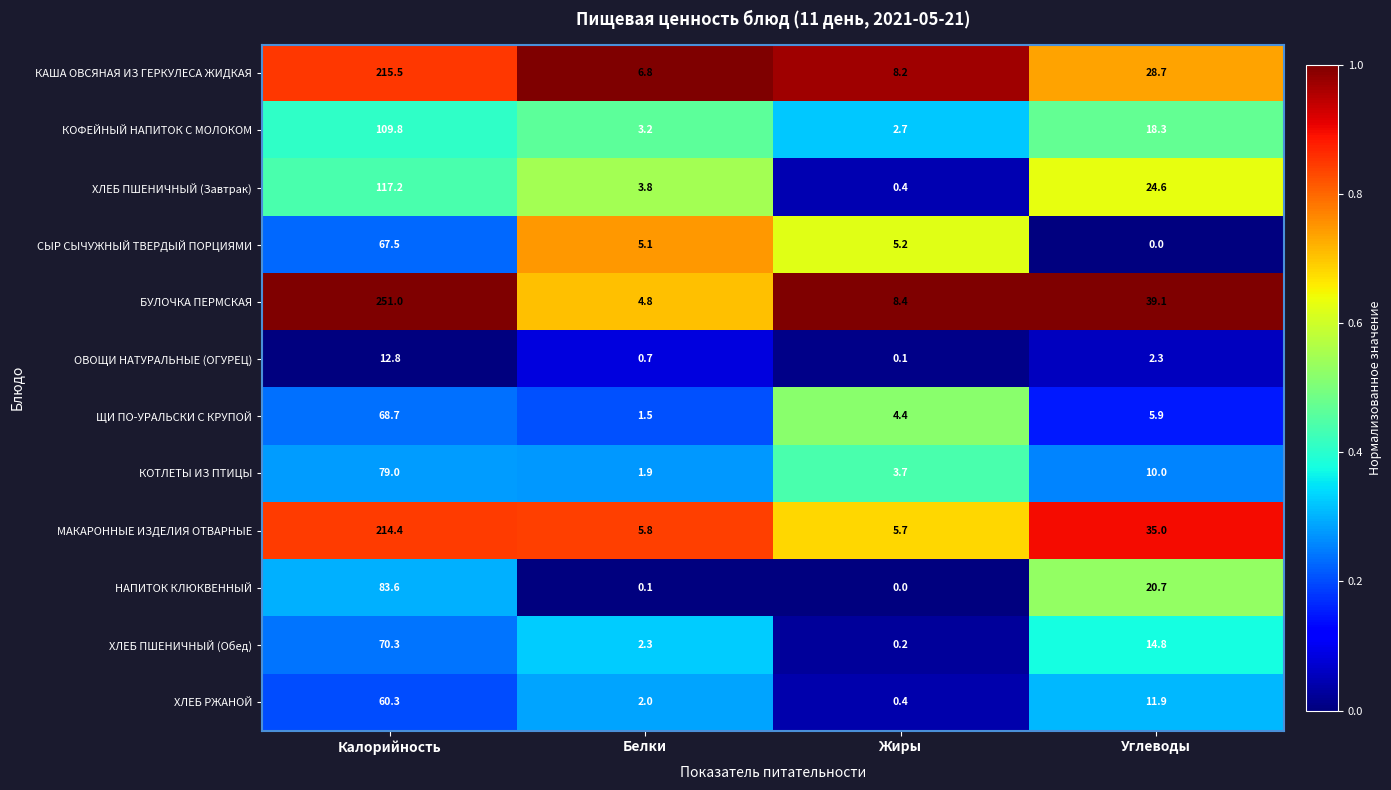

Between Калорийность and Жиры, which series saw the biggest shift?

БУЛОЧКА ПЕРМСКАЯ